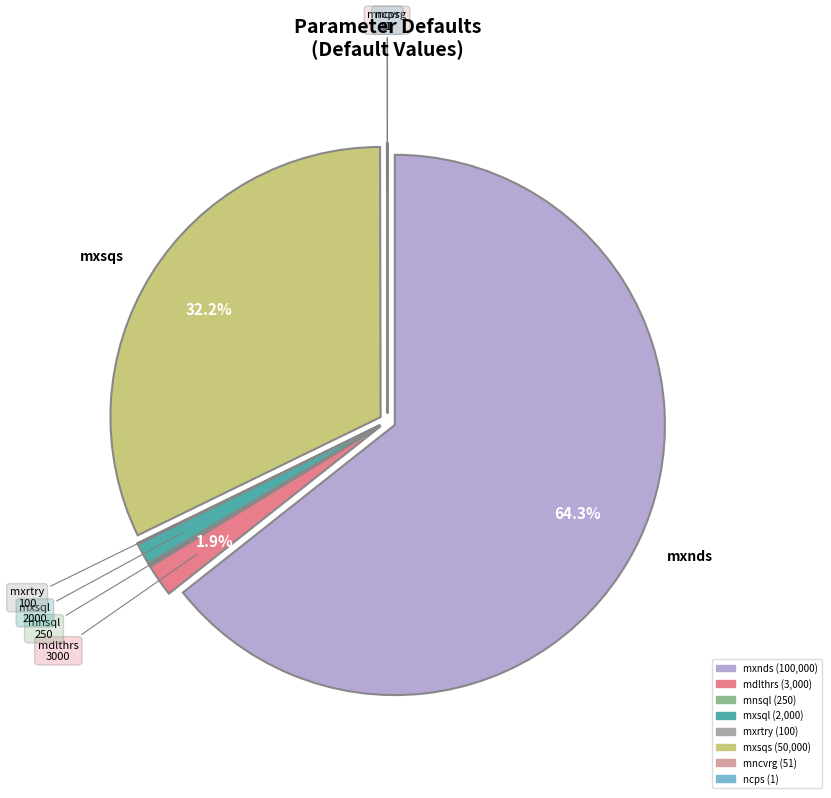

Combined, do mxsqs and mxsql account for over 50%?

No